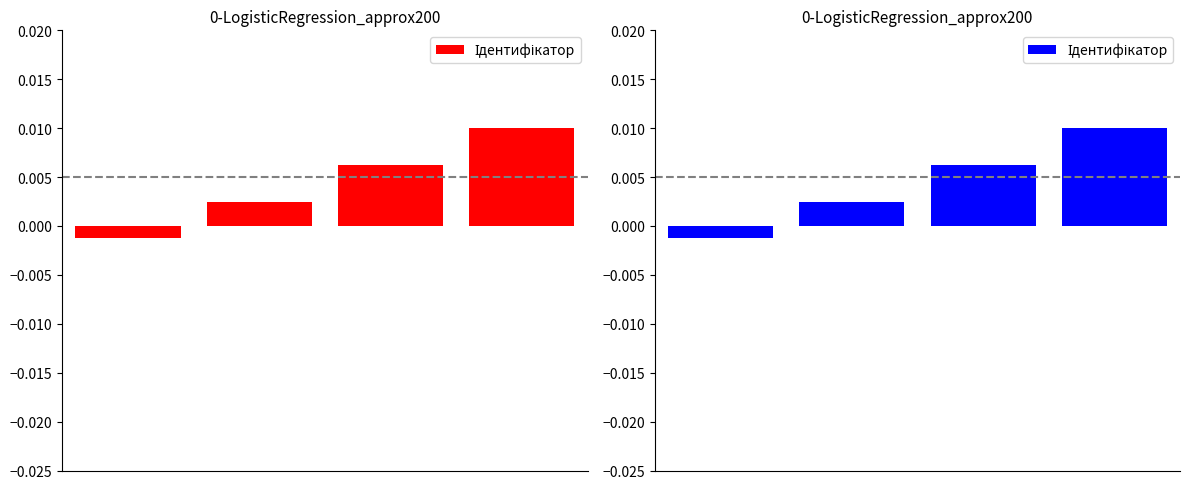

True or false: the data shows 0.0 at 3.

False